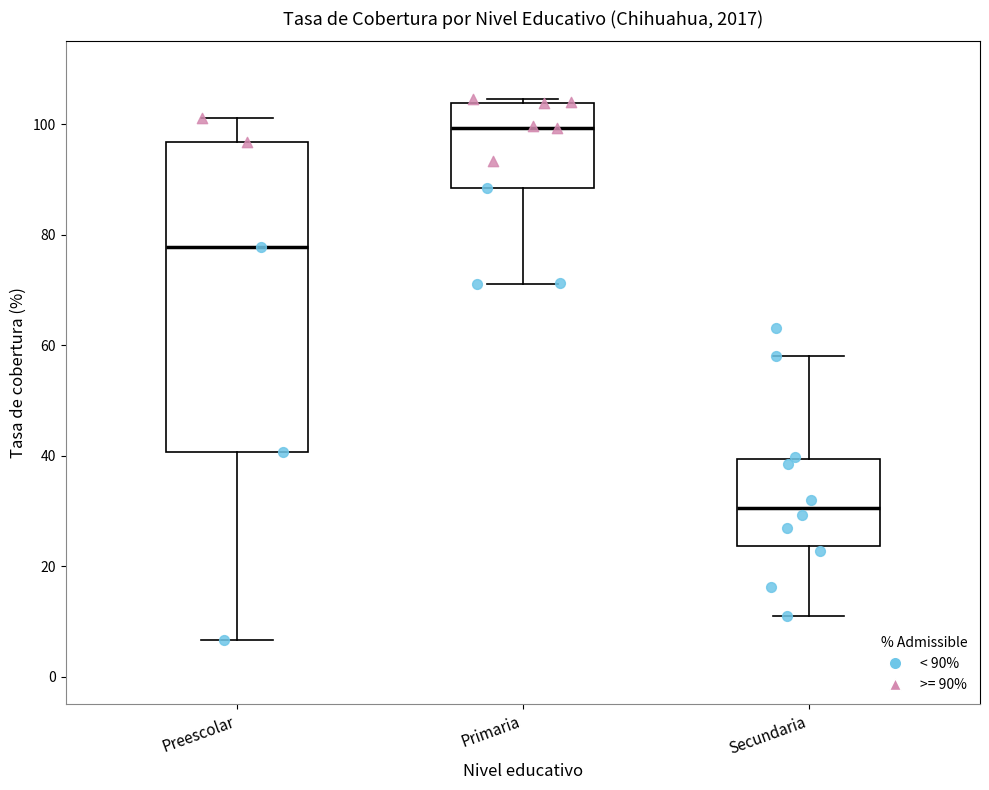

Which box's median line is the lowest?

Secundaria